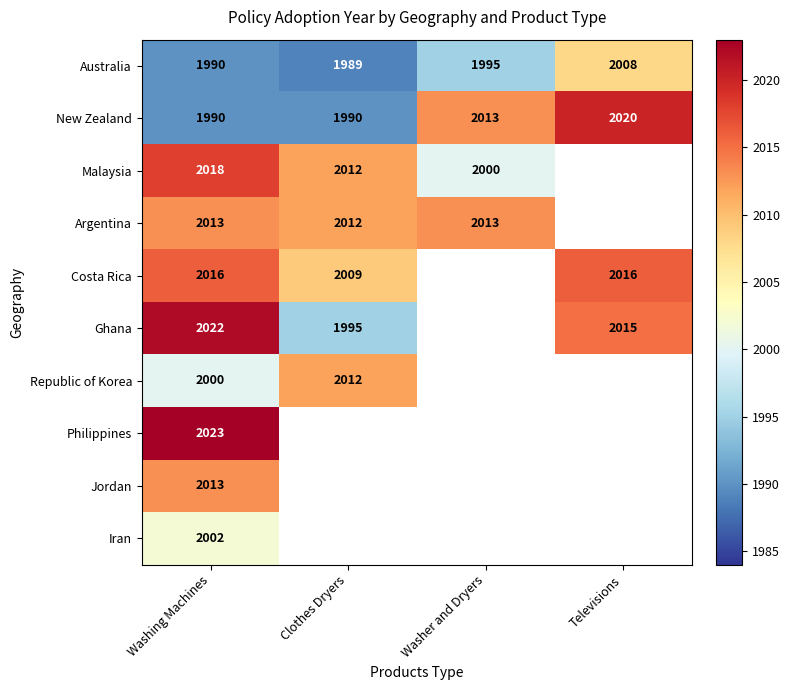

What is the maximum value for Philippines?

2023.0